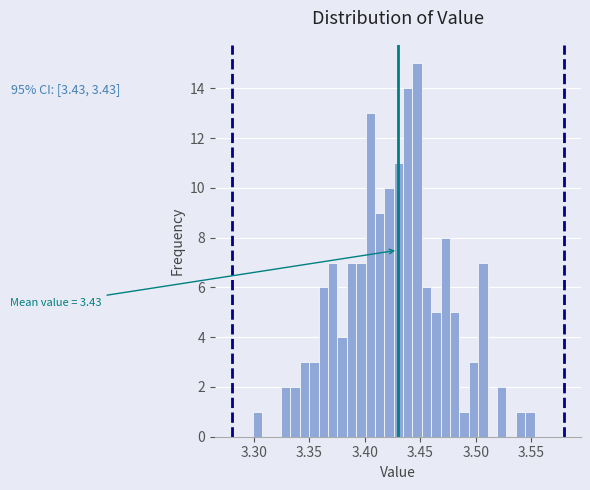

Read against the x-axis, roughly where is the centre of the tallest bar?

3.445